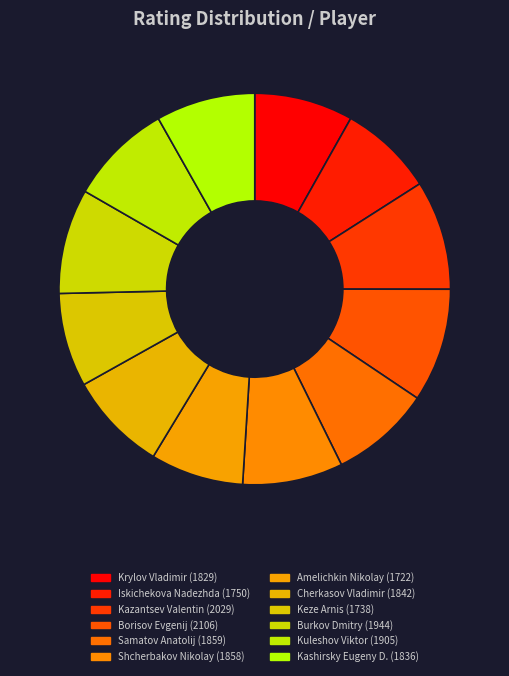

How many slices are in this pie chart?

12